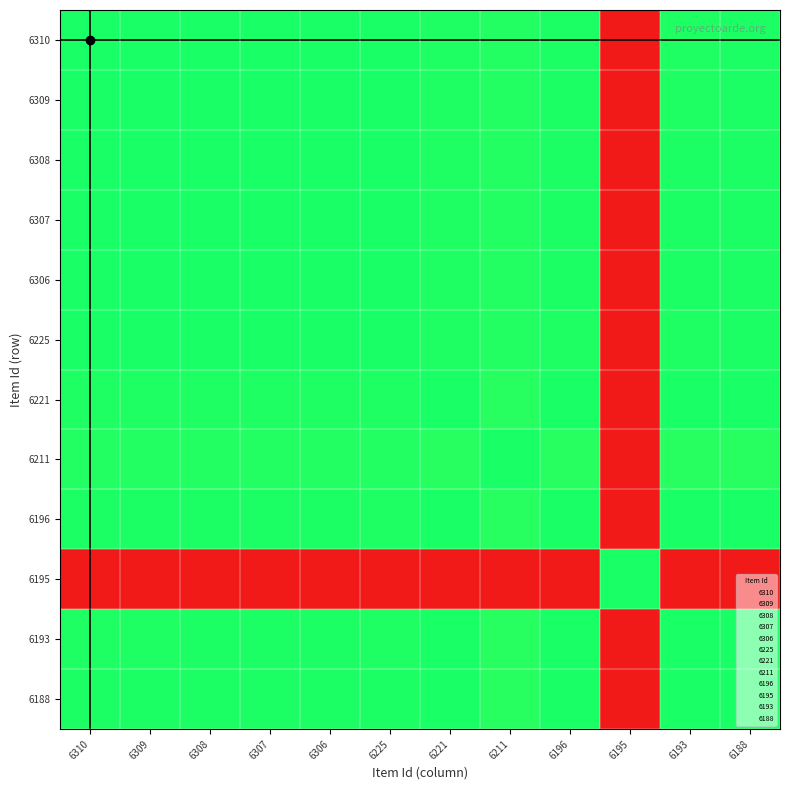

Between 6307 and 6195, which is larger?

6307